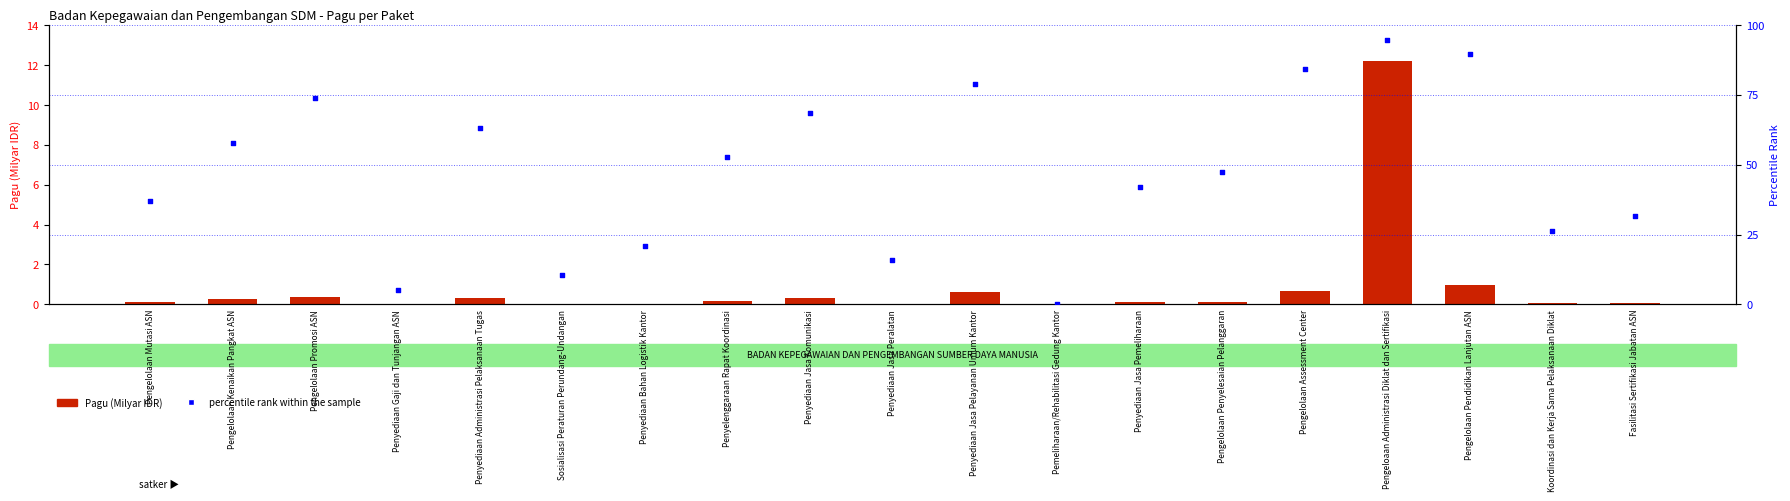

What is the total value across all series at Penyediaan Gaji dan Tunjangan ASN?

5.3